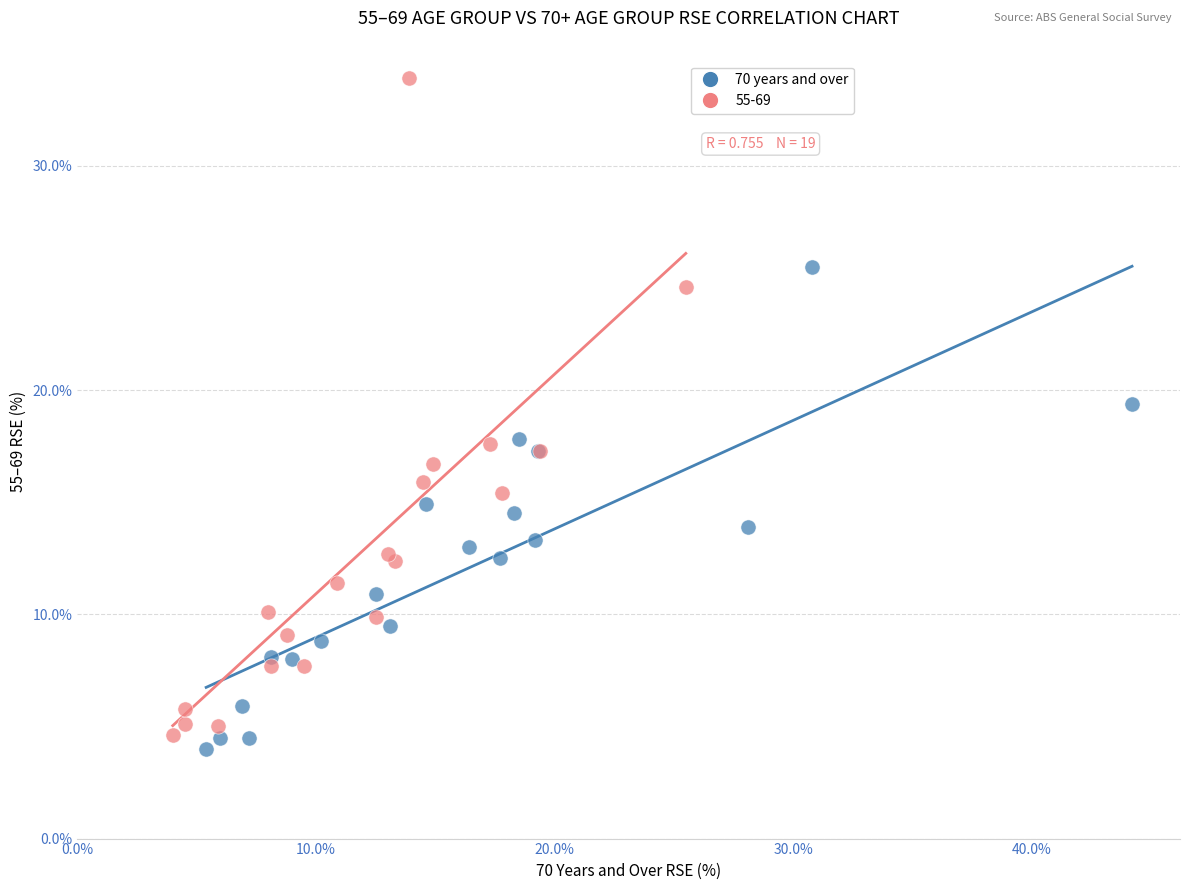

Which series contains the highest Y value?

55-69